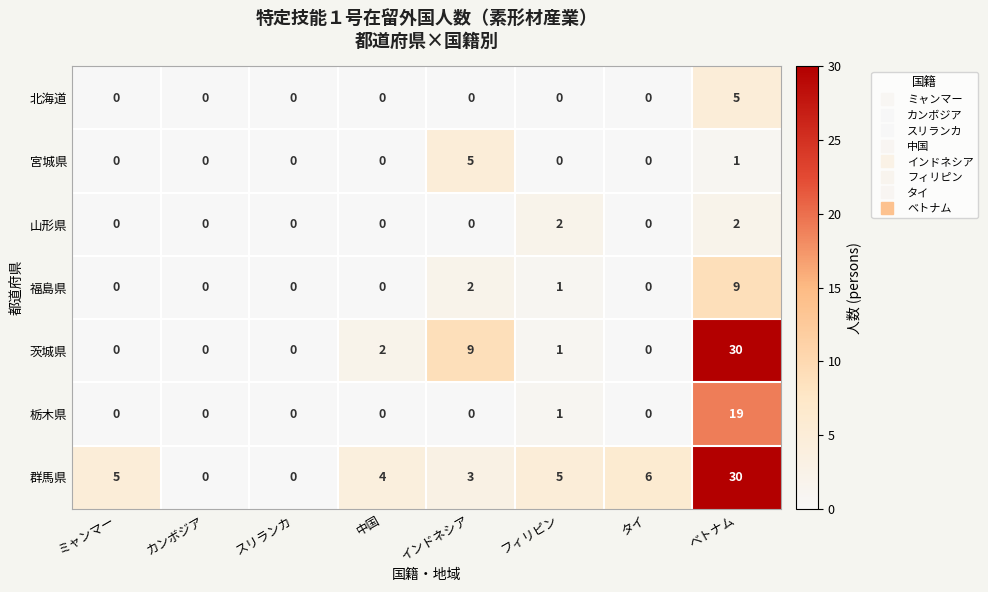

What is the total value across all series at インドネシア?

19